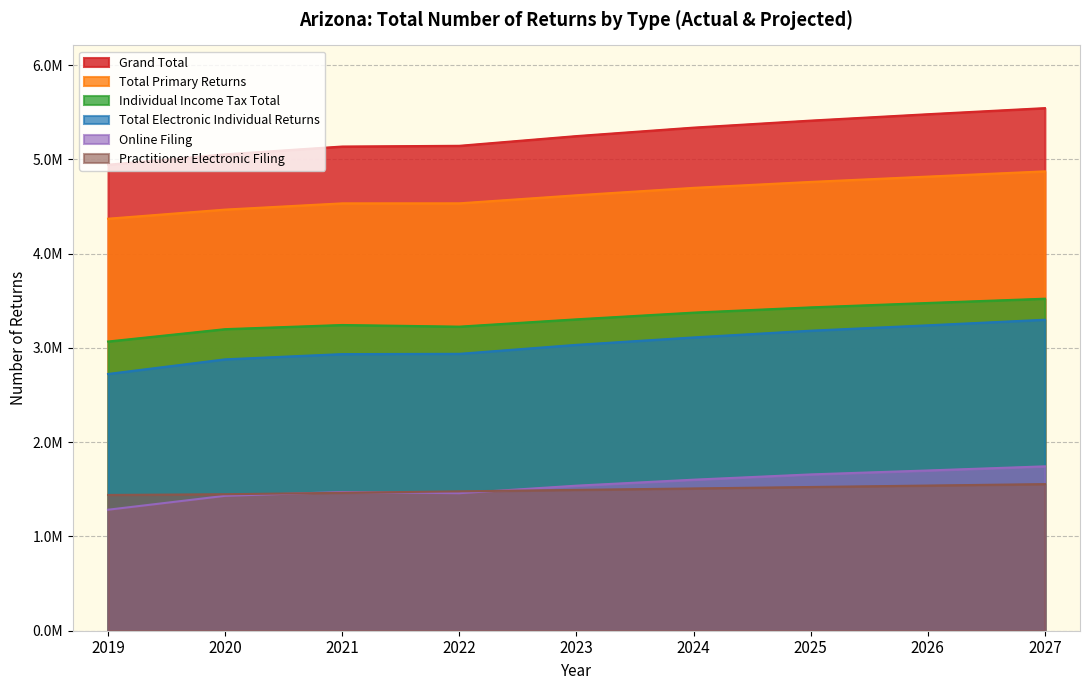

Does the chart have visible grid lines?

Yes